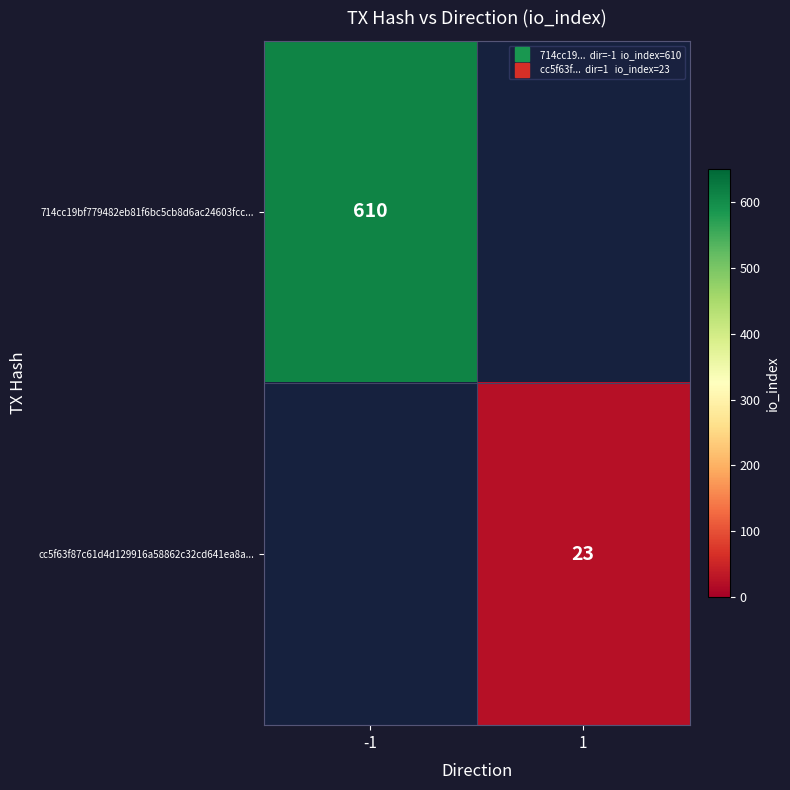

Read the 714cc19bf779482eb81f6bc5cb8d6ac24603fcc... value at -1.

610.0